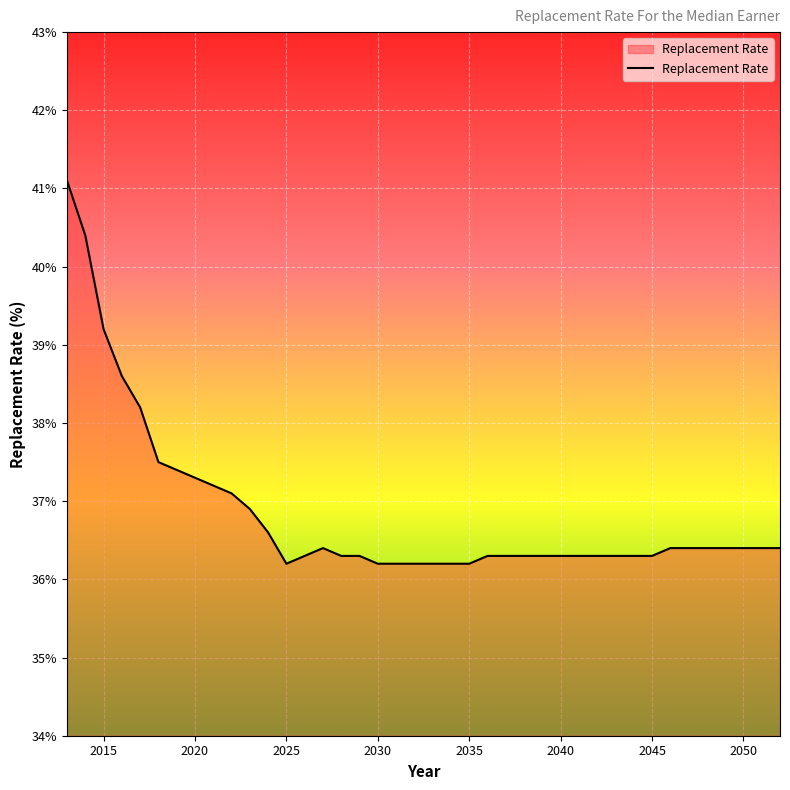

Reading right to left, extract all data points from this chart.

36.4	36.4	36.4	36.4	36.4	36.4	36.4	36.3	36.3	36.3	36.3	36.3	36.3	36.3	36.3	36.3	36.3	36.2	36.2	36.2	36.2	36.2	36.2	36.3	36.3	36.4	36.3	36.2	36.6	36.9	37.1	37.2	37.3	37.4	37.5	38.2	38.6	39.2	40.4	41.1